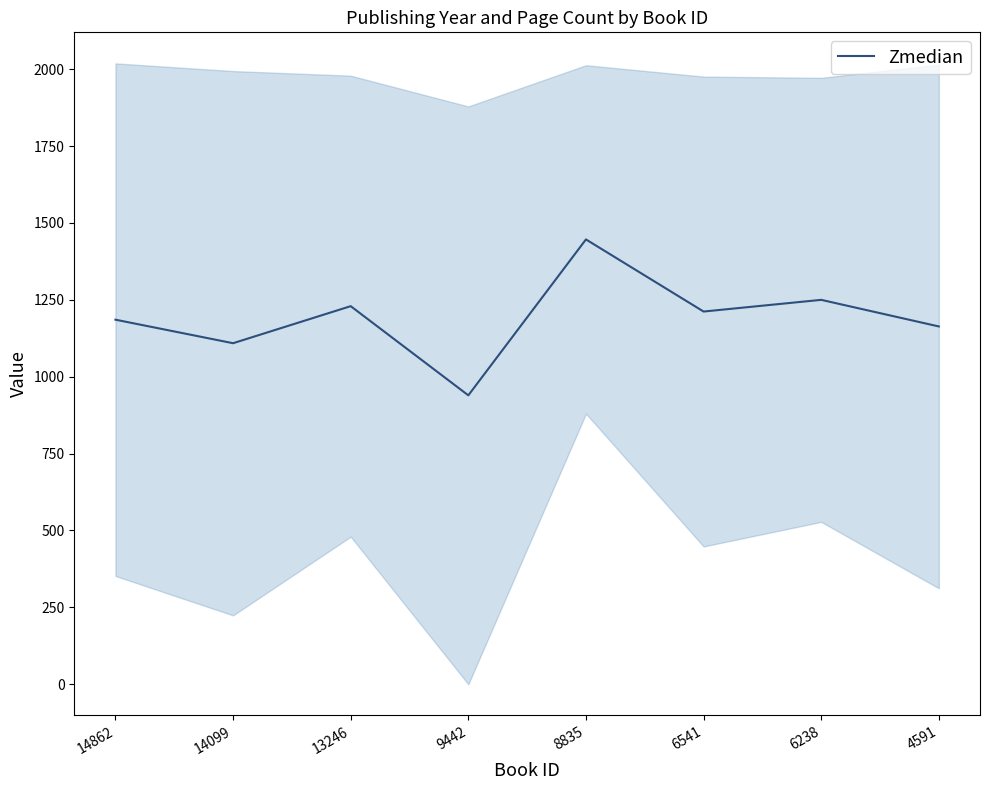

Is it true that the value at 4591 is 794.4?

False